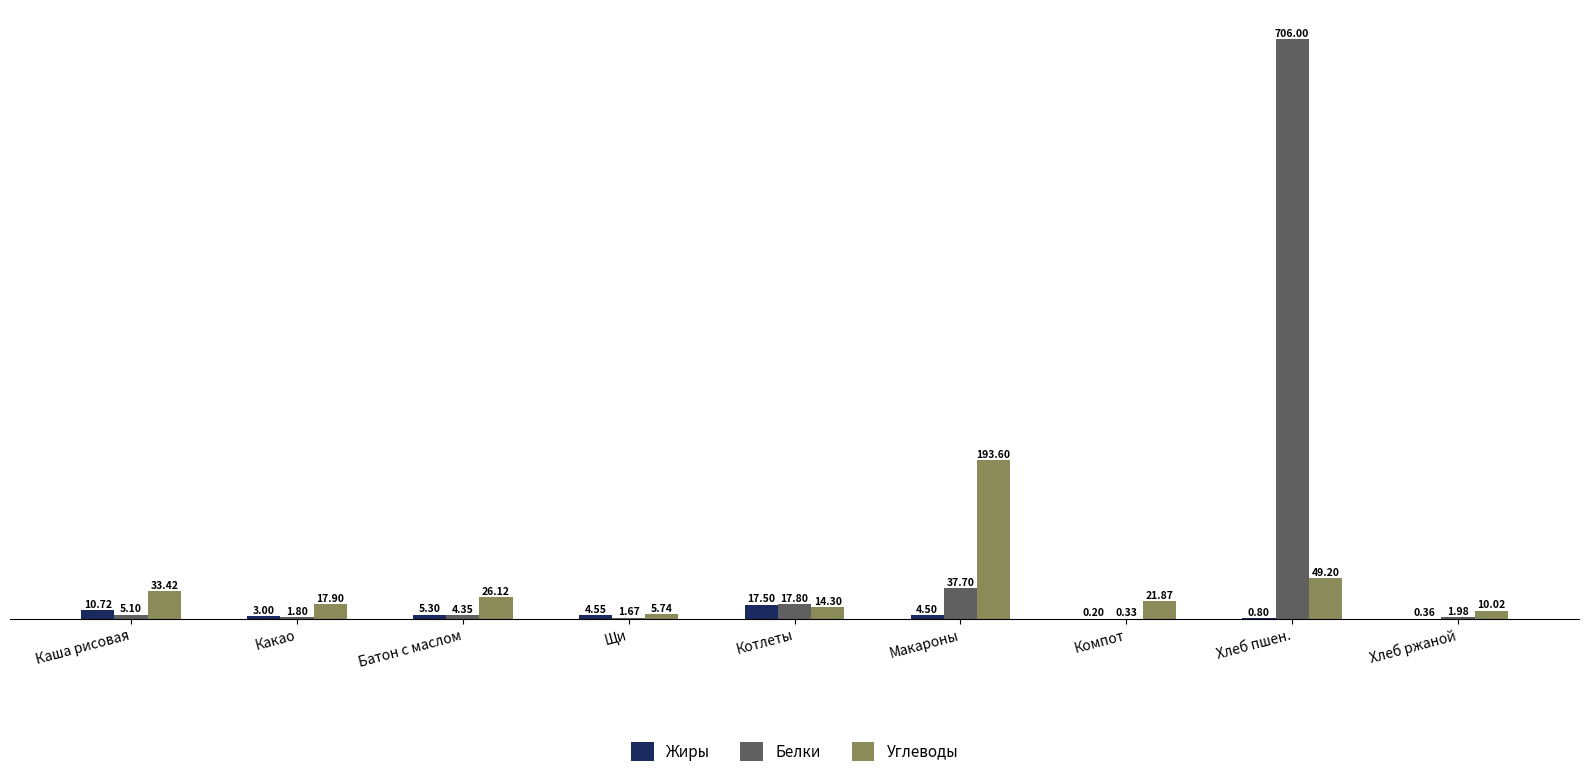

What is the sum of all Углеводы values?

372.2